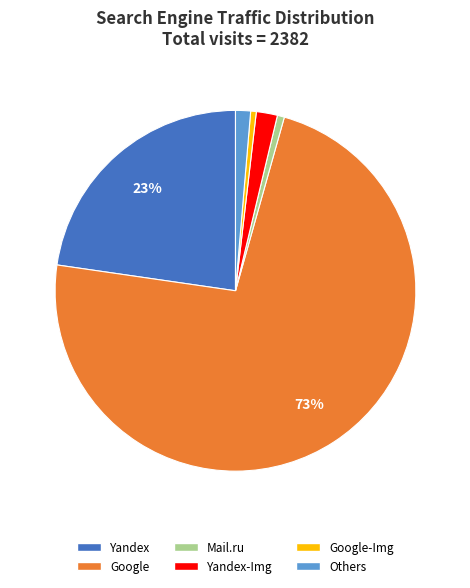

To the nearest percent, what is the average slice percentage?

17%